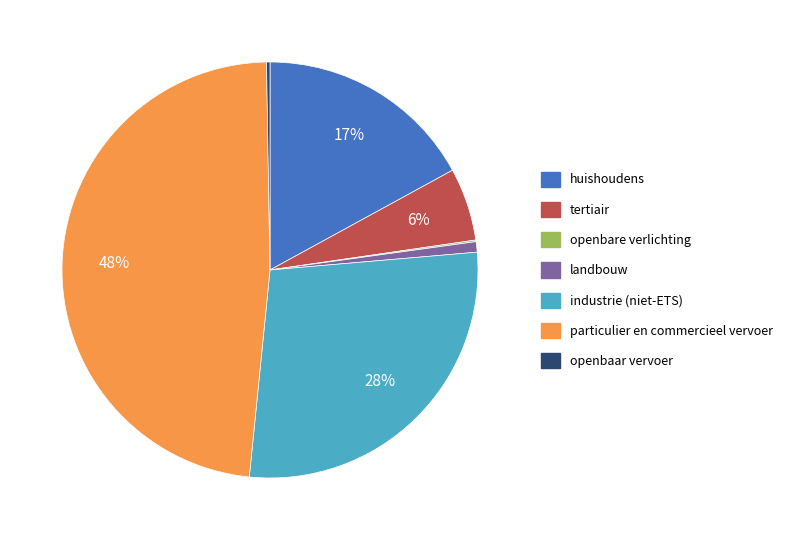

Combined, do landbouw and industrie (niet-ETS) account for over 50%?

No